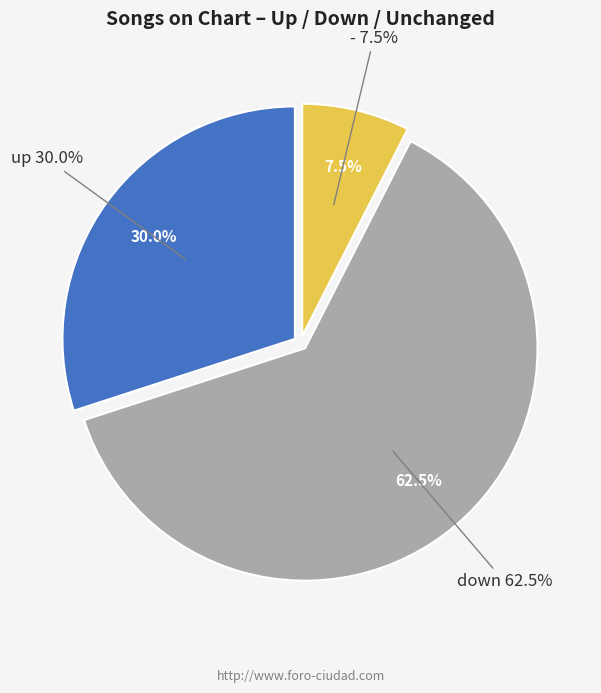

How many segments does this pie chart have?

3